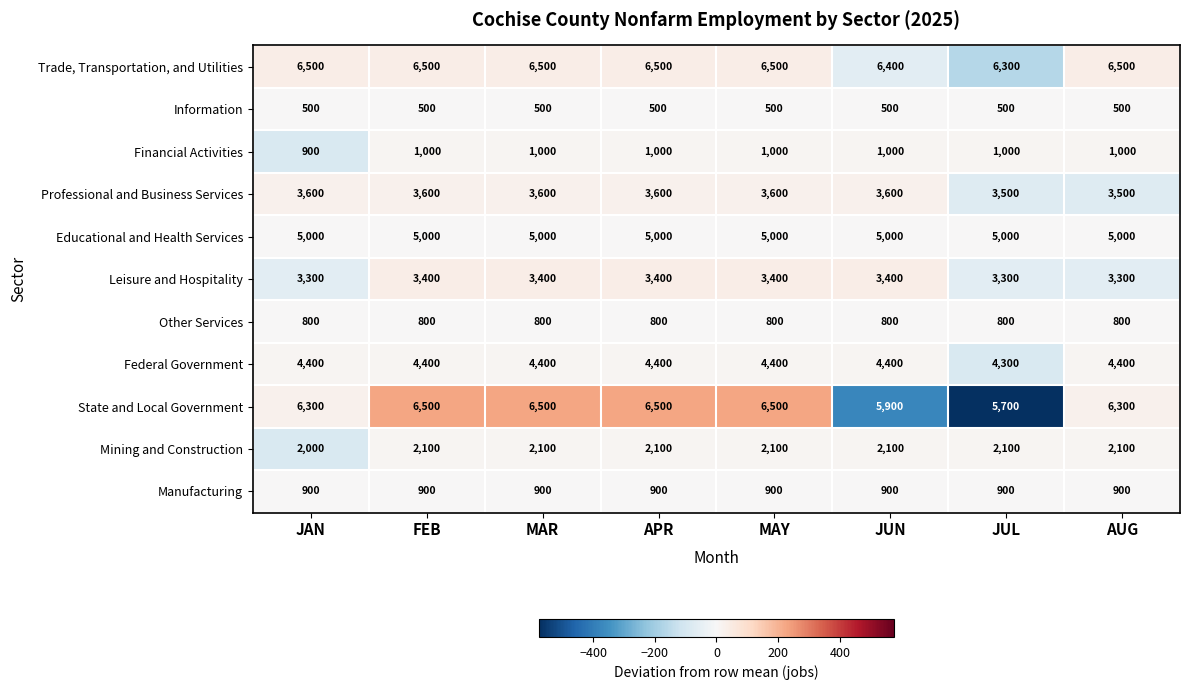

What is the greatest value displayed?

6500